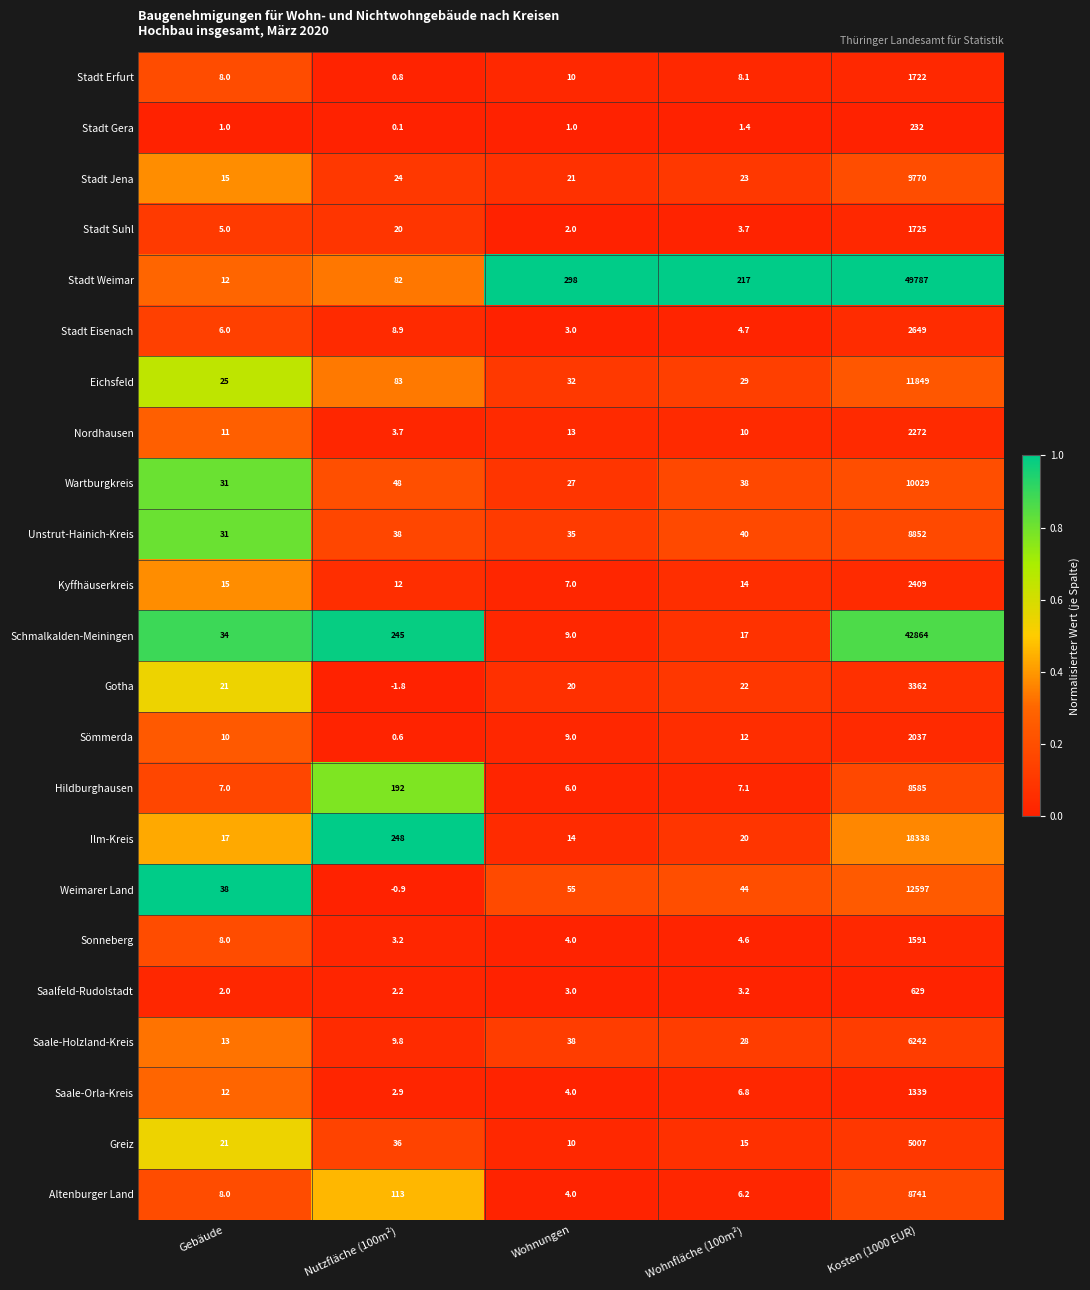

True or false: Nordhausen has a value of 1305.6 at Kosten (1000 EUR).

False